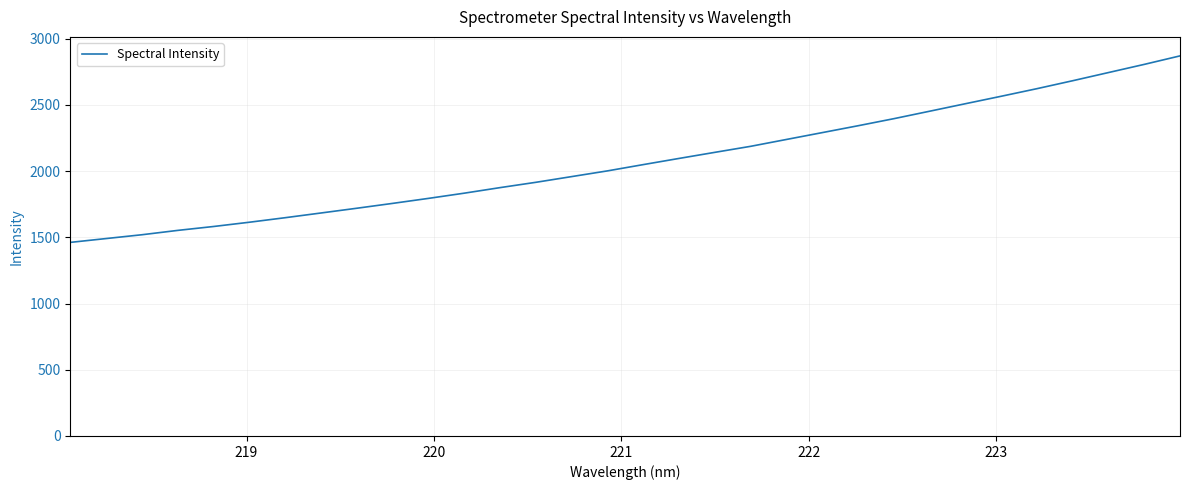

What is the maximum value shown in the chart?

2870.1